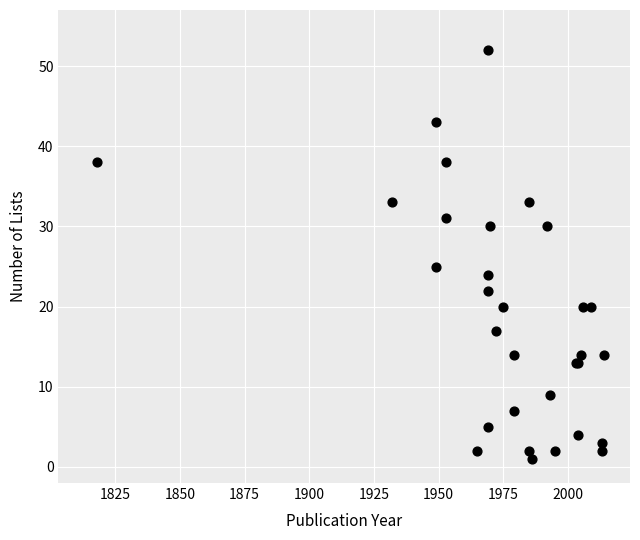

What Y value in the scatter plot is closest to 26?

25